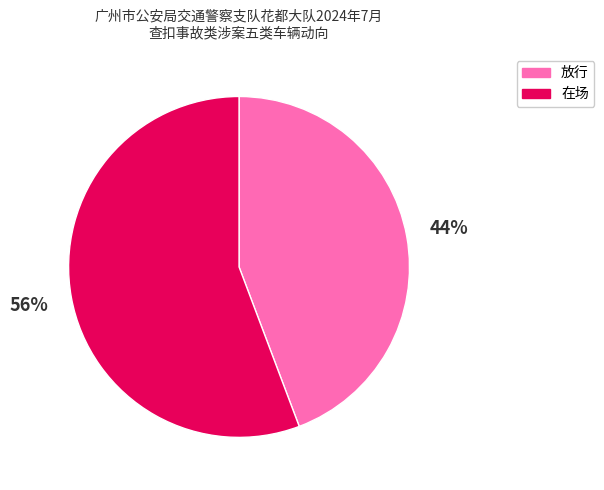

Does any single category account for the majority?

Yes